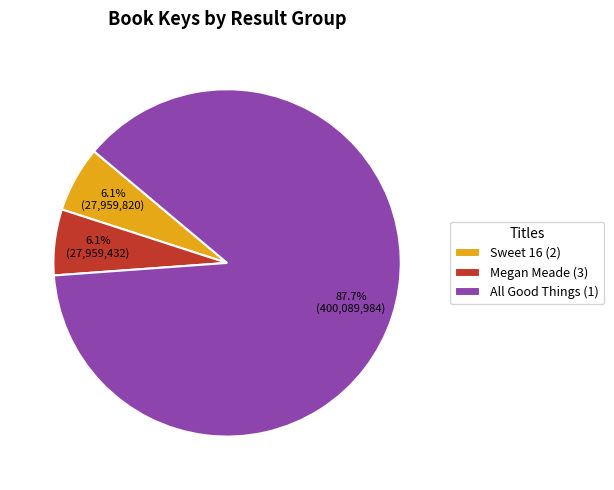

To the nearest percent, what is the difference between the All Good Things (1) and Megan Meade (3) slice percentages?

82%